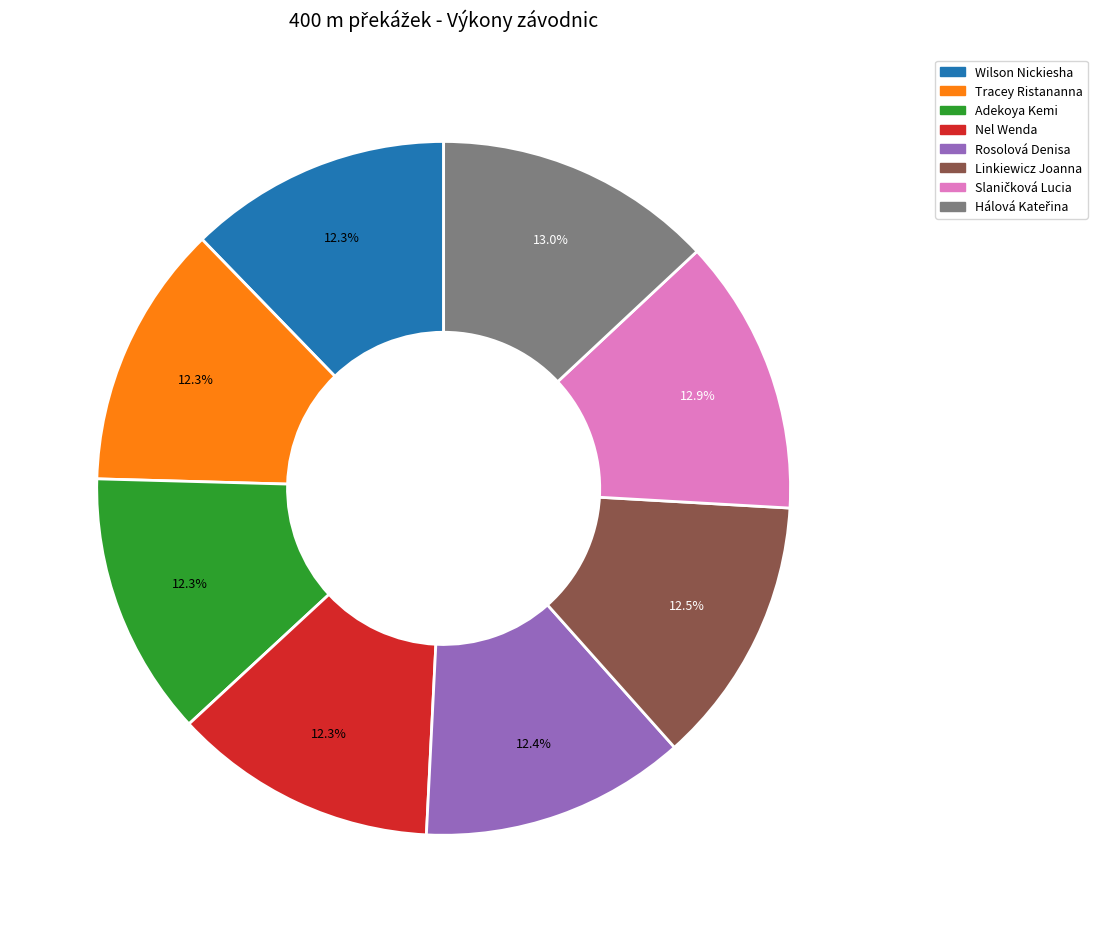

How much of the chart is everything except Rosolová Denisa?

87.6%